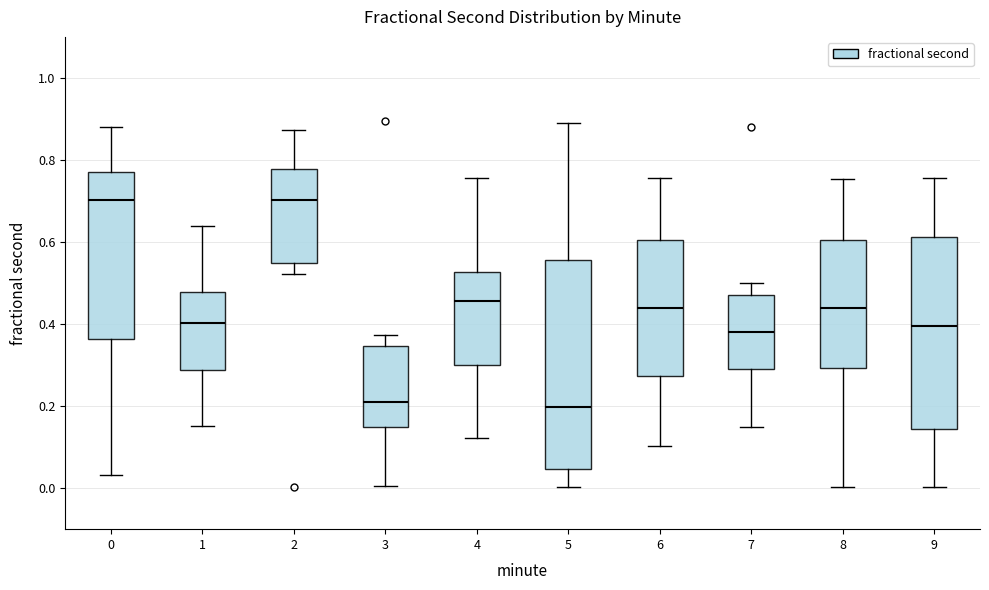

Where does the upper whisker of the box at x = 8 end on the y-axis? The values are not printed on the chart, so give them approximately, as read against the axis.

0.76